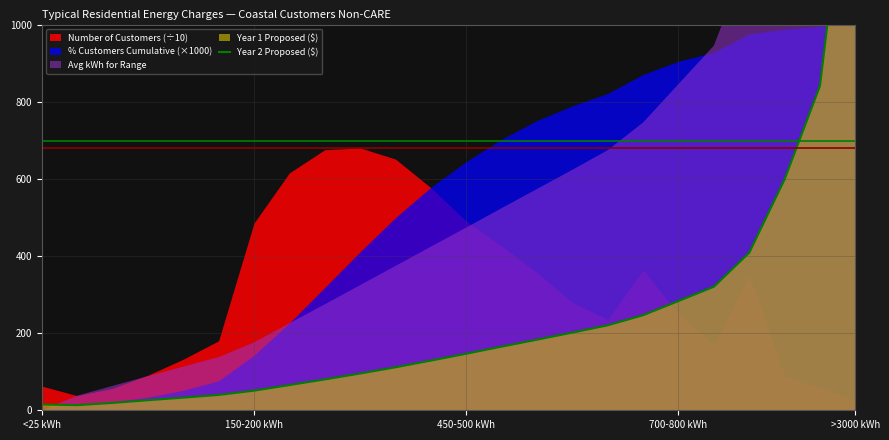

What is the difference between the values at 17 and 5?

207.0